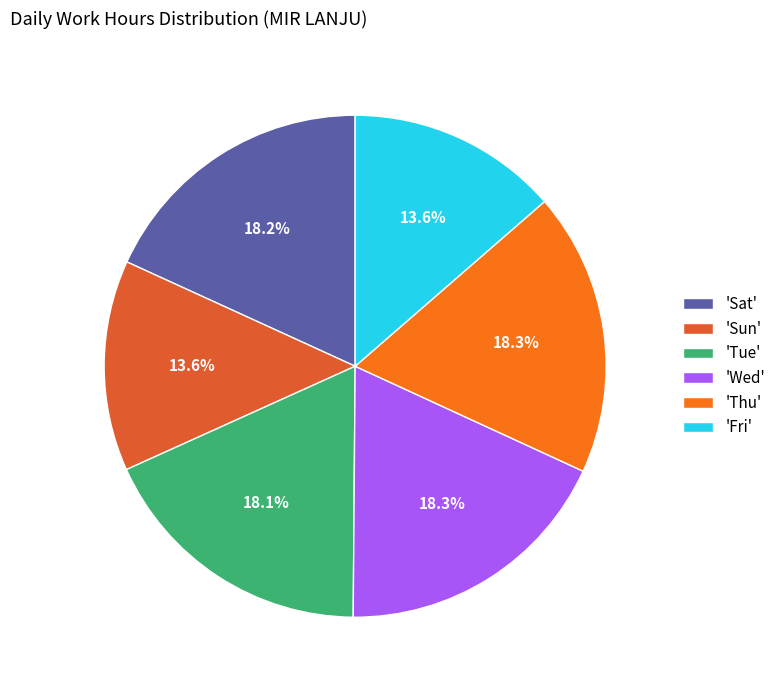

What is the ratio of the value at 'Thu' to the value at 'Wed'?

1.0